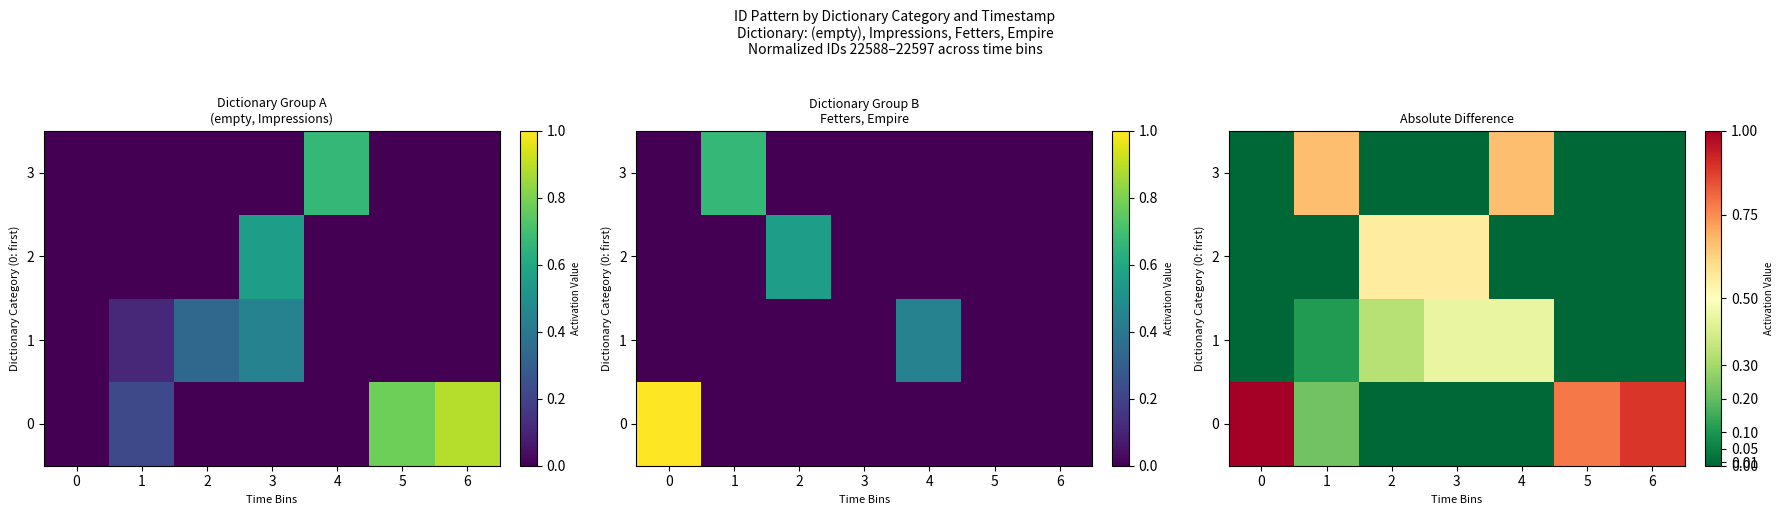

What is the difference between the maximum and minimum values in the 0 series?

1.0